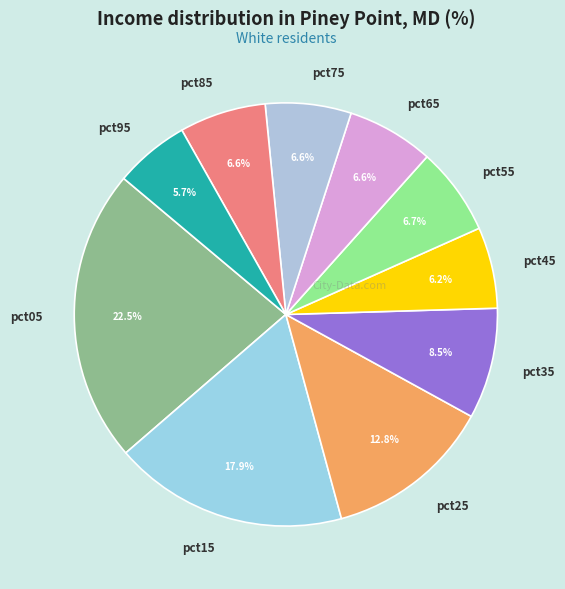

Which has a higher value, pct85 or pct25?

pct25